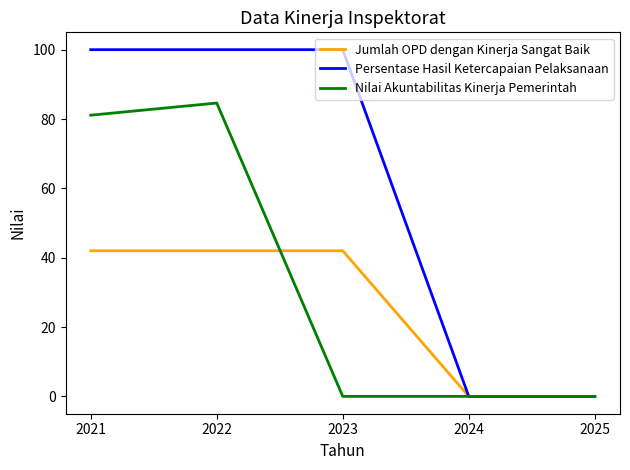

Reading left to right, list all the values displayed in this chart.

Jumlah OPD dengan Kinerja Sangat Baik: 42.0	42.0	42.0	0.0	0.0
Persentase Hasil Ketercapaian Pelaksanaan: 100.0	100.0	100.0	0.0	0.0
Nilai Akuntabilitas Kinerja Pemerintah: 81.1	84.6	0.0	0.0	0.0